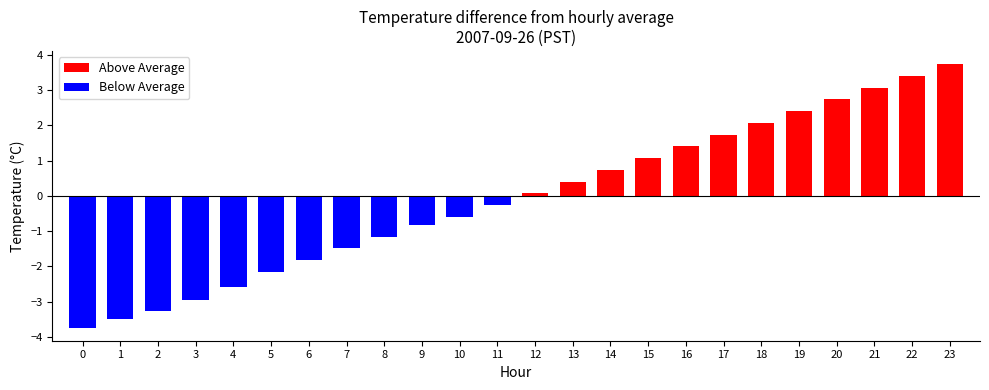

What is the difference between the maximum and minimum values in the Above Average series?

3.7